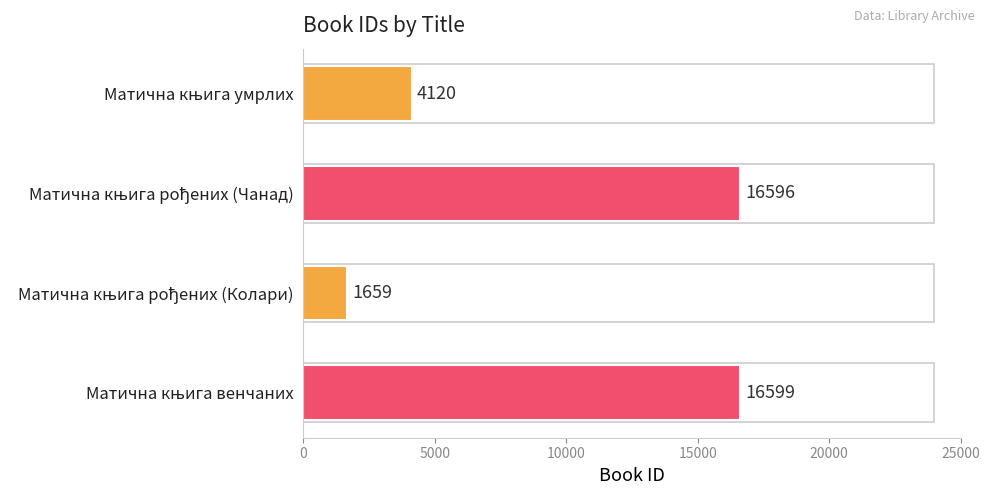

What is the sum of all values?

38974